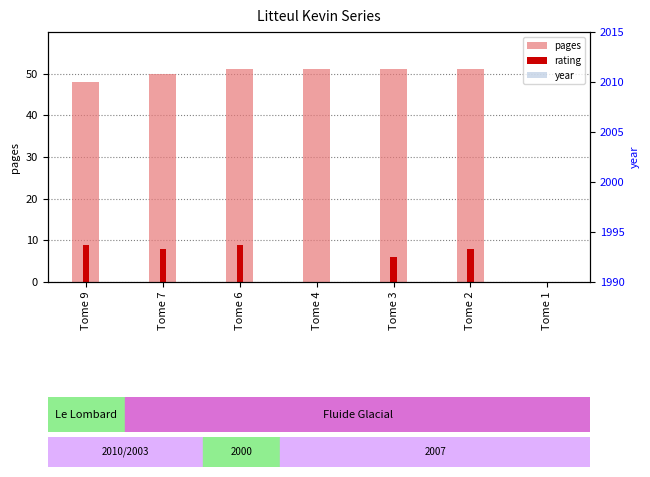

Is it true that pages equals 32 at Tome 4?

False